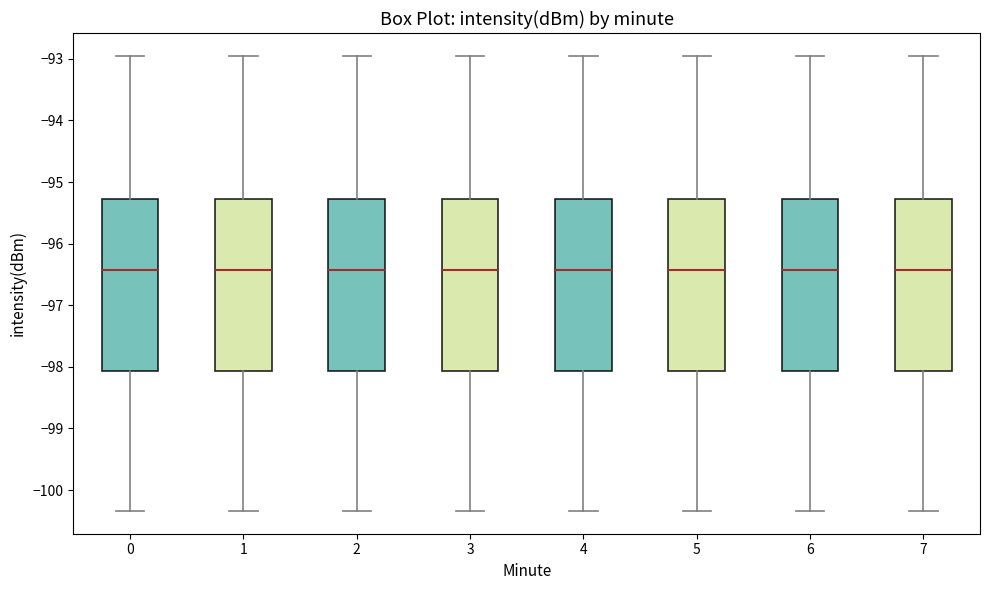

Where is the lower edge of the box at x = 2 on the y-axis? The values are not printed on the chart, so give them approximately, as read against the axis.

-98.1